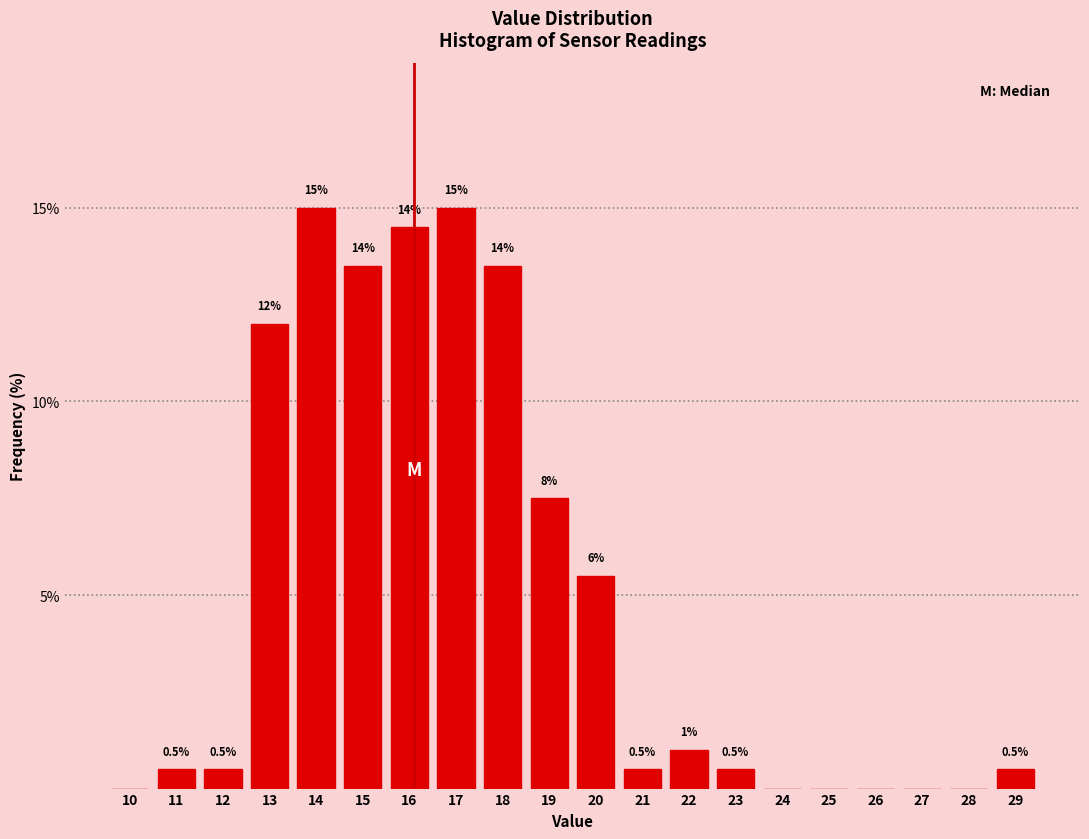

Reading left to right, list all the values displayed in this chart.

10=0.0	11=0.5	12=0.5	13=12.0	14=15.0	15=13.5	16=14.5	17=15.0	18=13.5	19=7.5	20=5.5	21=0.5	22=1.0	23=0.5	24=0.0	25=0.0	26=0.0	27=0.0	28=0.0	29=0.5